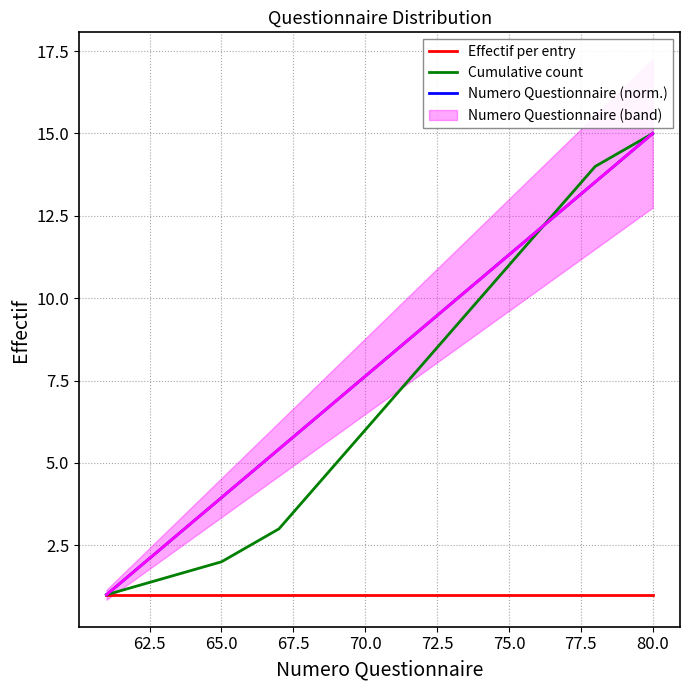

What is the maximum value shown in the chart?

15.0